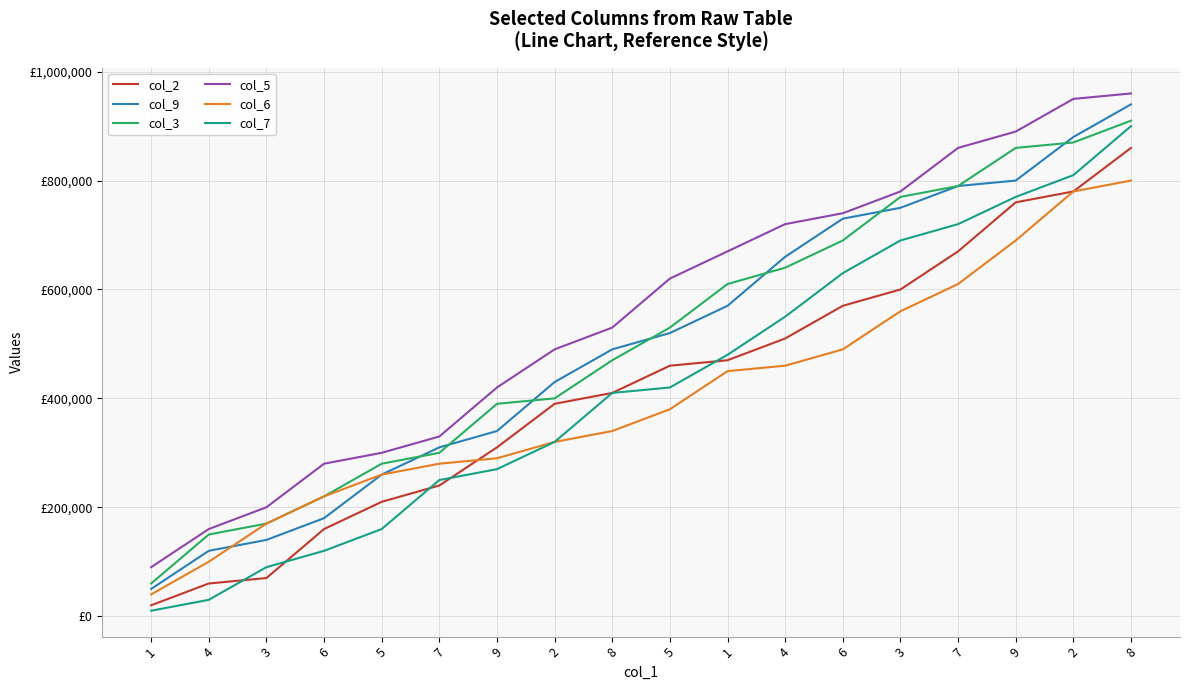

Does the chart display data point markers on the line(s)?

No